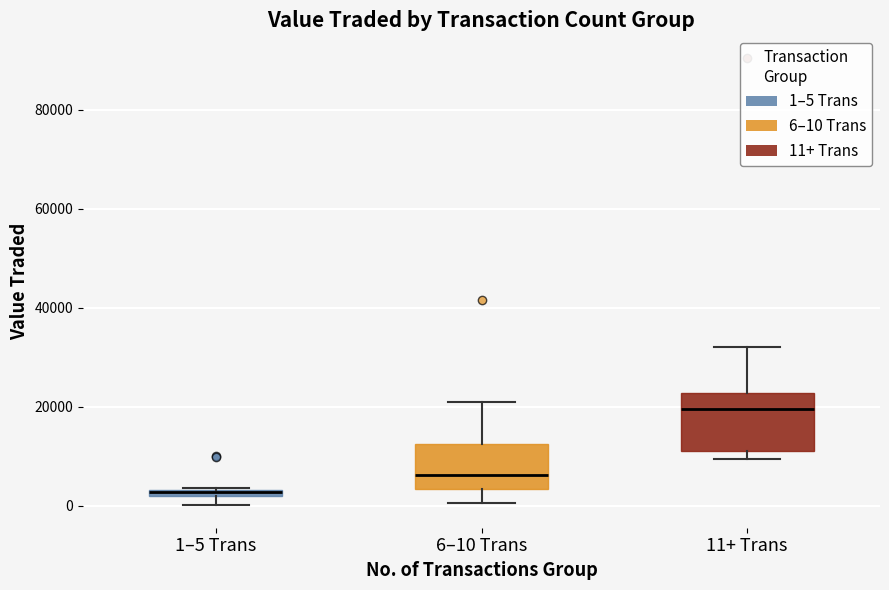

Where is the upper edge of the box for 11+ Trans on the y-axis? The values are not printed on the chart, so give them approximately, as read against the axis.

22000